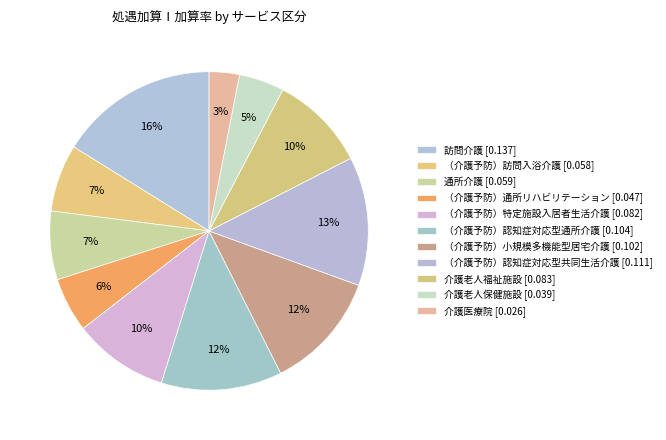

Is it true that 介護老人保健施設 is 11% of the pie?

False